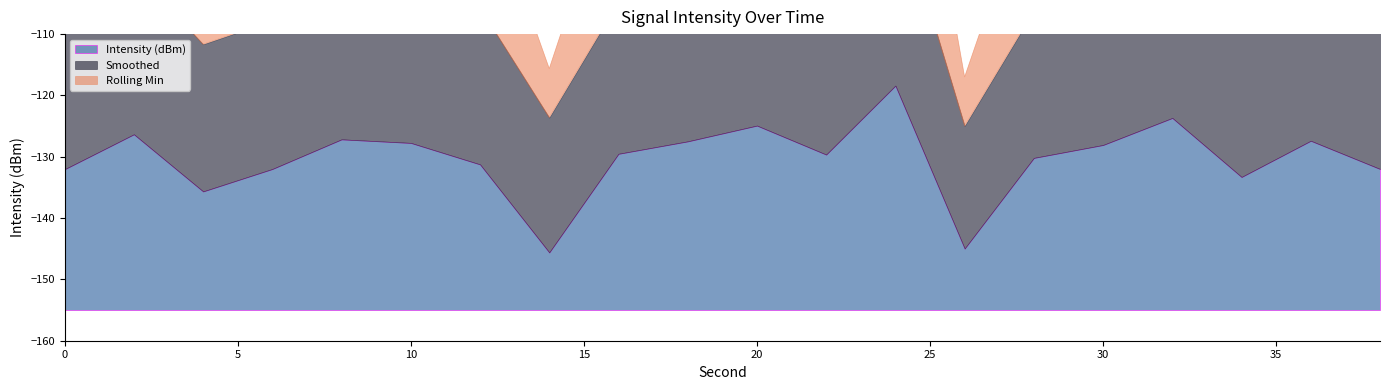

Which series has the largest range (max minus min)?

Intensity (dBm)